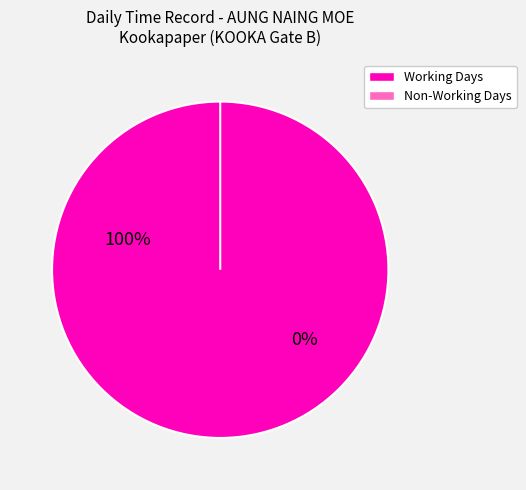

What is the total percentage of Sat 15 and Sat 1?

11.7%